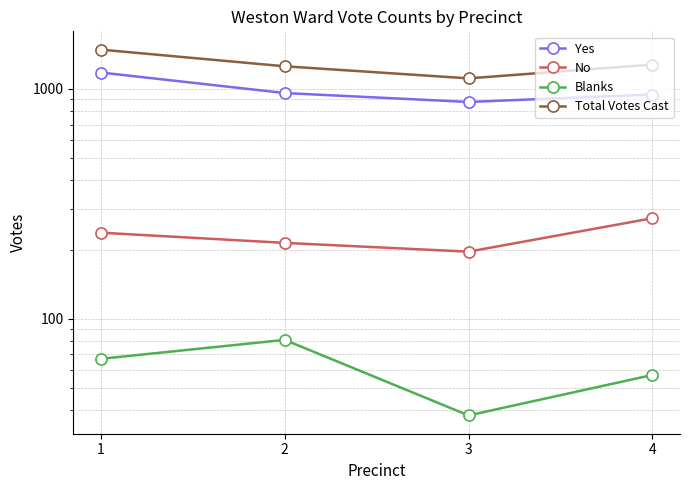

Reading left to right, extract all data points from this chart.

Yes: 1=1179	2=960	3=878	4=946
No: 1=237	2=214	3=196	4=274
Blanks: 1=67	2=81	3=38	4=57
Total Votes Cast: 1=1483	2=1255	3=1112	4=1277